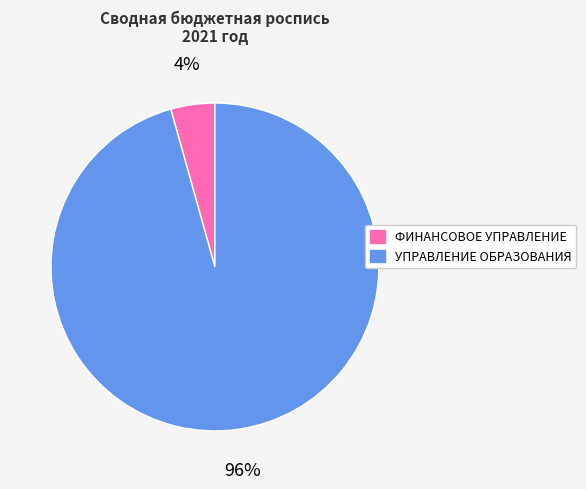

The УПРАВЛЕНИЕ ОБРАЗОВАНИЯ slice represents 96% of the pie. True or false?

True